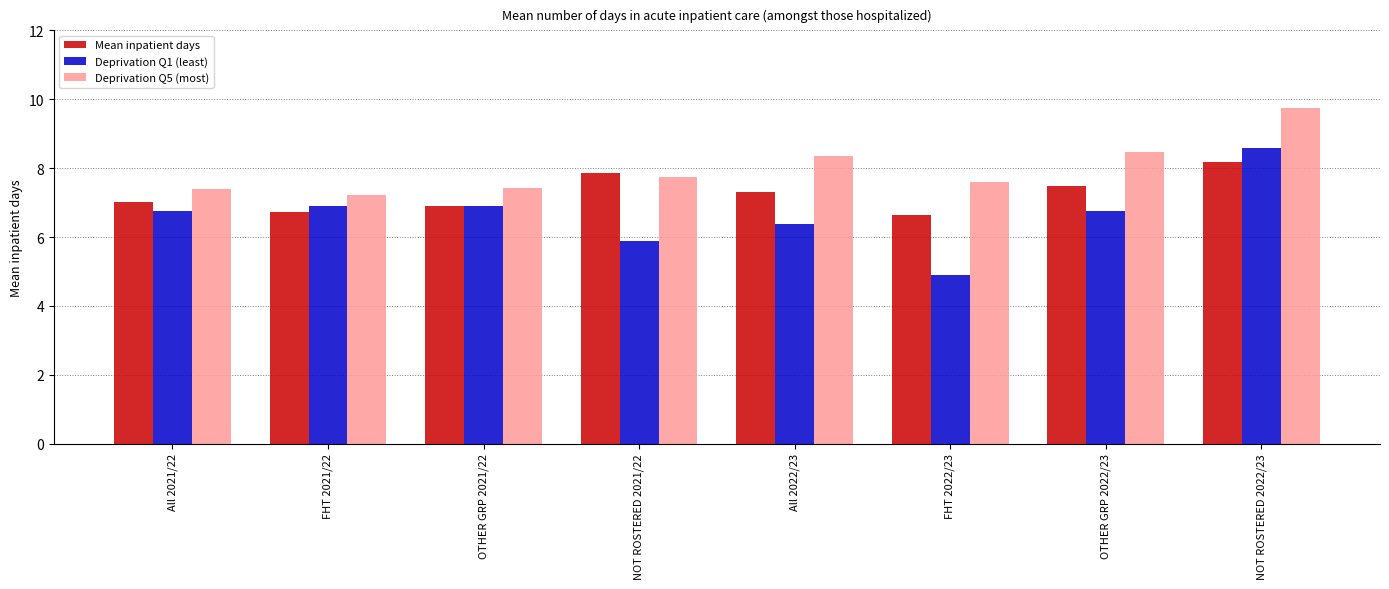

How many bars are there in each group?

3